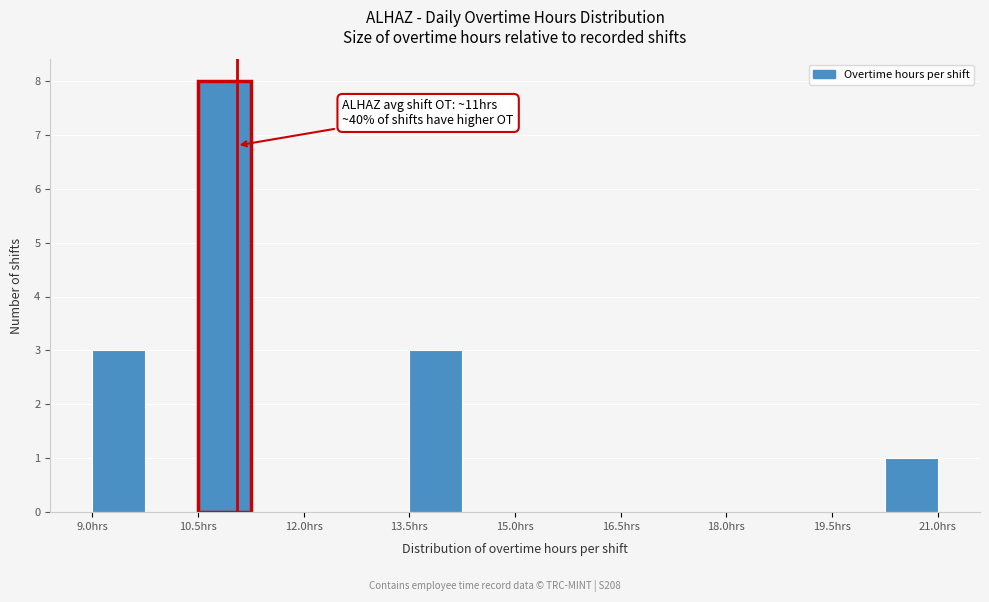

Around what value on the x-axis is the tallest bar? Give the approximate position of its centre, as read against the axis.

10.8